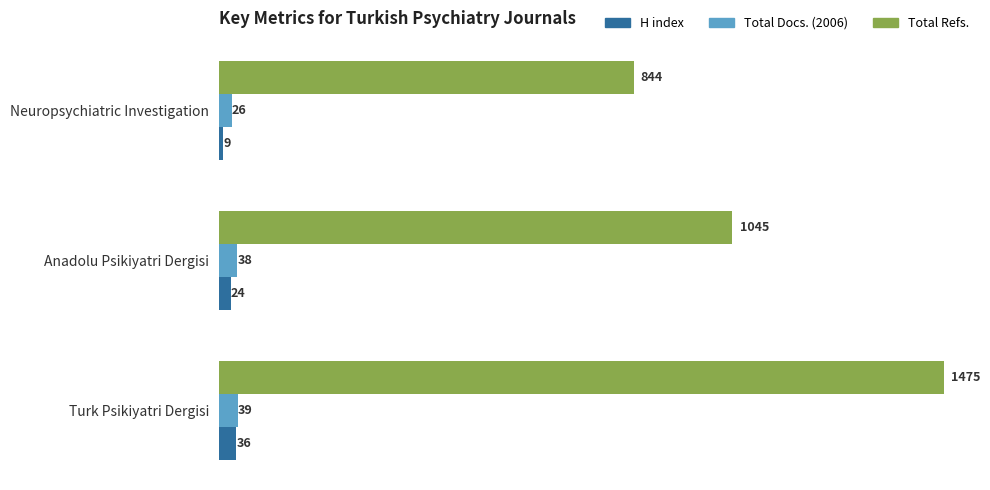

What is the spread (max minus min) of values at Neuropsychiatric Investigation?

835